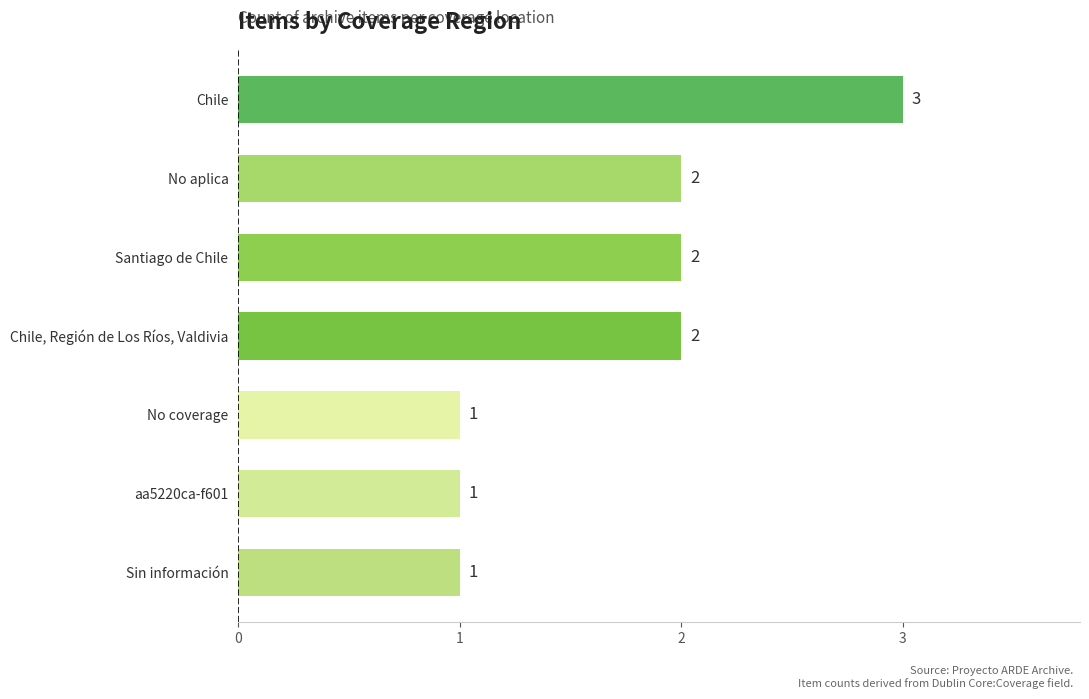

How many bars are there in total?

7